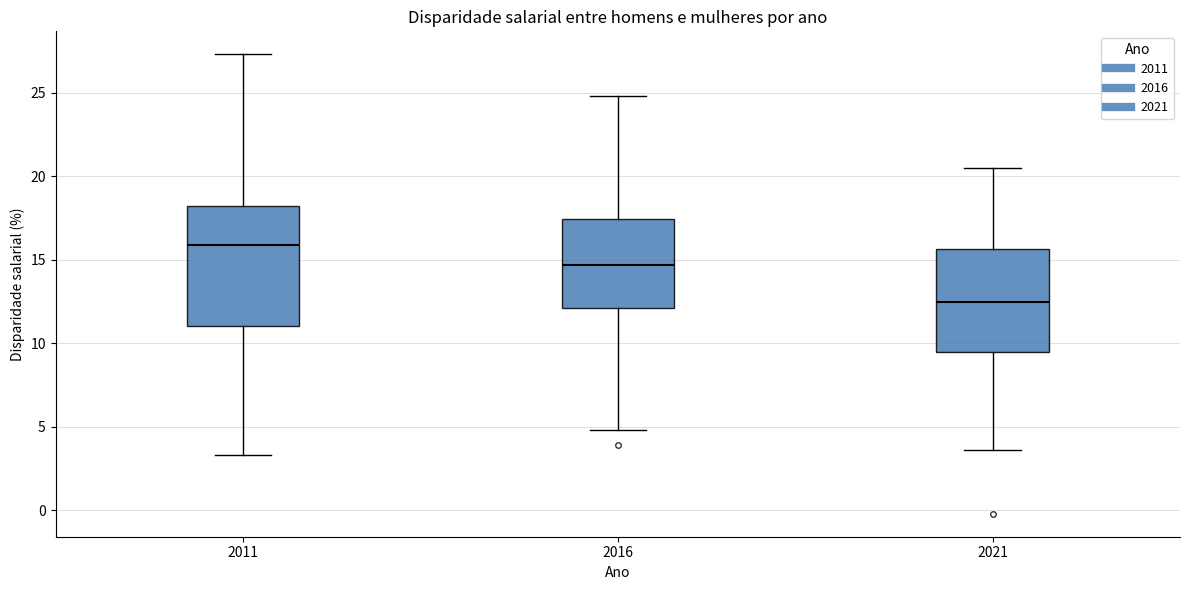

Reading left to right, transcribe this box plot: for each box, give where its median line is, the range the box spans, and where its two whiskers end, as read against the y-axis. The values are not printed on the chart, so give them approximately, as read against the axis.

2011: median 16.0, box 11.0 to 18.0, whiskers 3.5 to 27.5
2016: median 14.5, box 12.0 to 17.5, whiskers 5.0 to 25.0
2021: median 12.5, box 9.5 to 15.5, whiskers 3.5 to 20.5